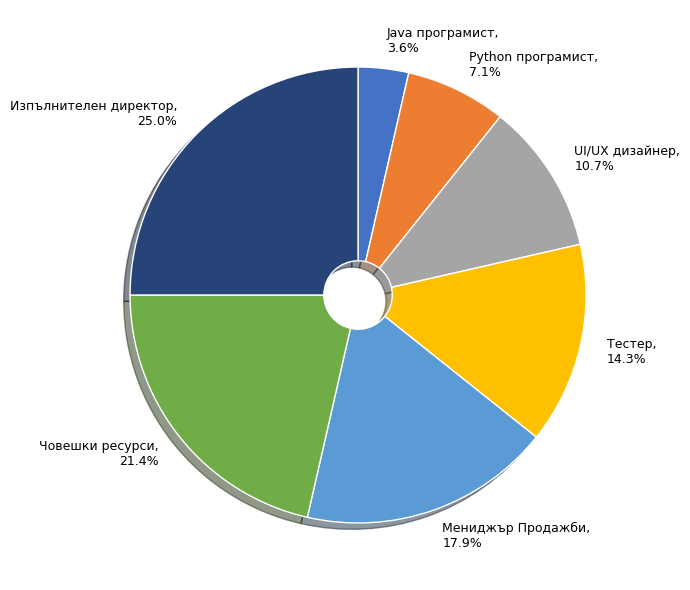

What is the smallest slice in the pie chart?

Java програмист